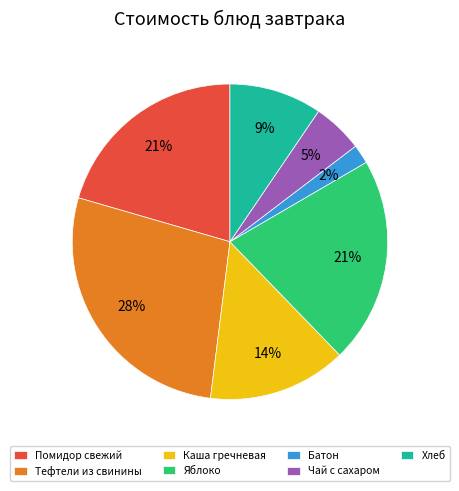

To the nearest percent, what is the difference between the Хлеб and Каша гречневая slice percentages?

5%